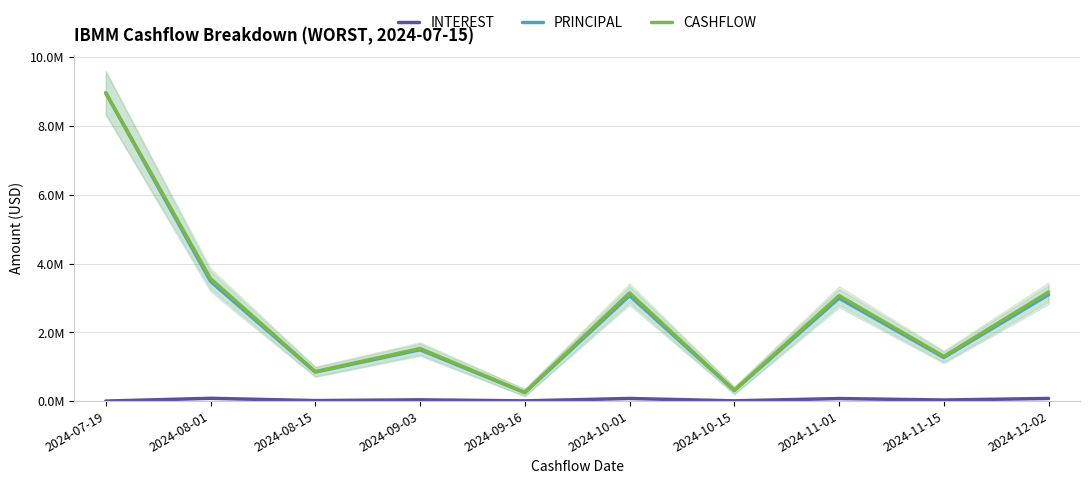

List the series in order of their peak value, highest first.

PRINCIPAL, CASHFLOW, INTEREST